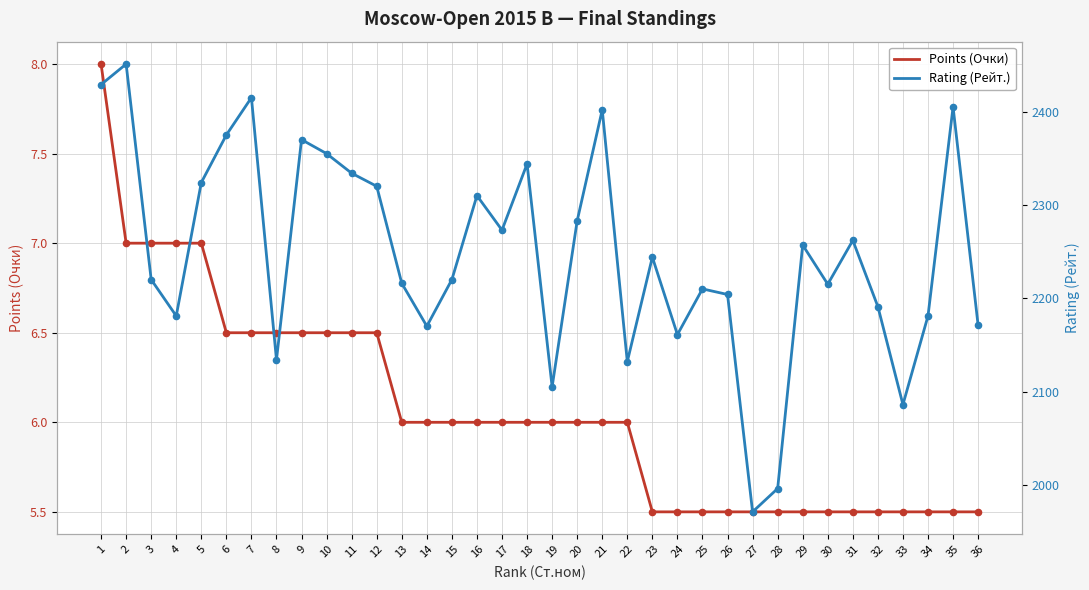

Which series contains the lowest Y value?

Points (Очки)